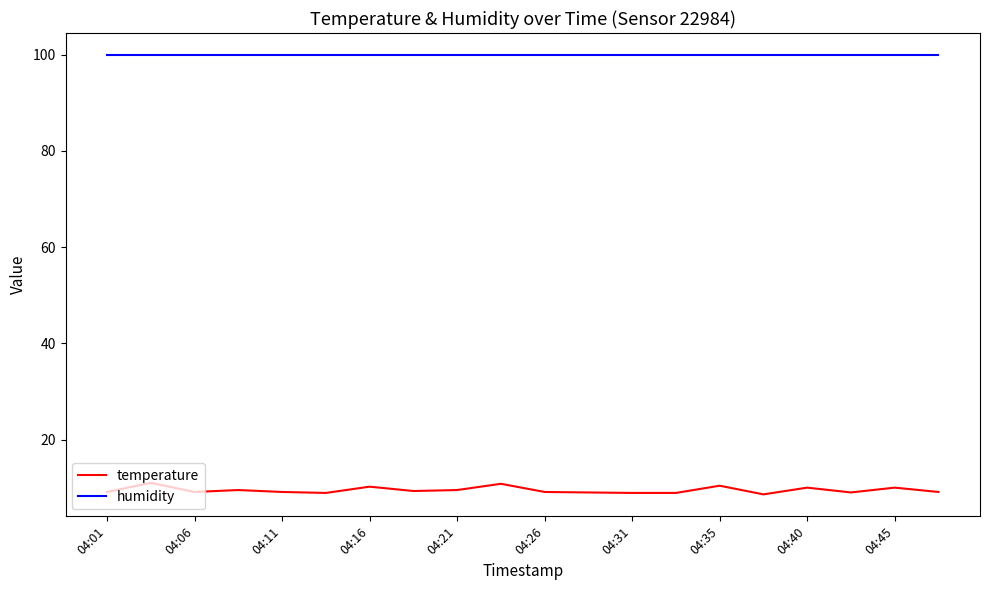

What is the smallest value displayed?

8.6